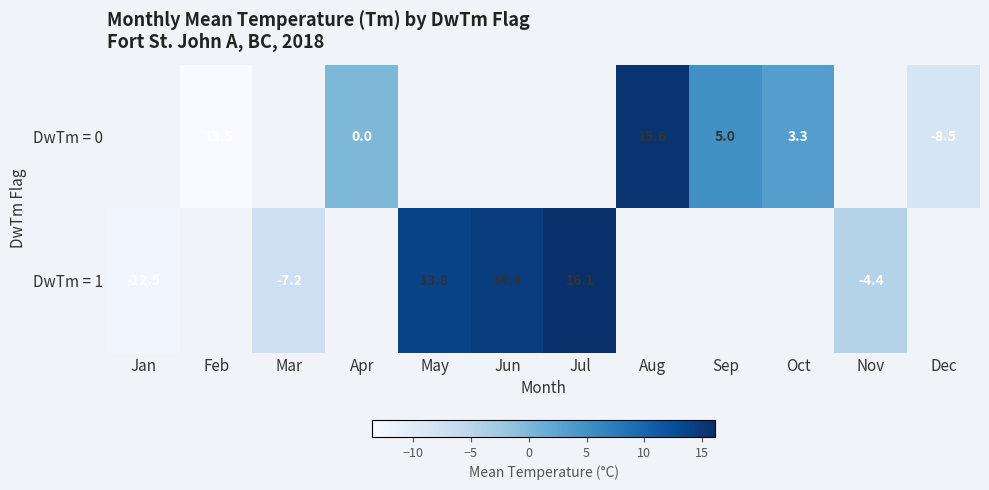

At which category does the chart reach its peak across all series?

Jul